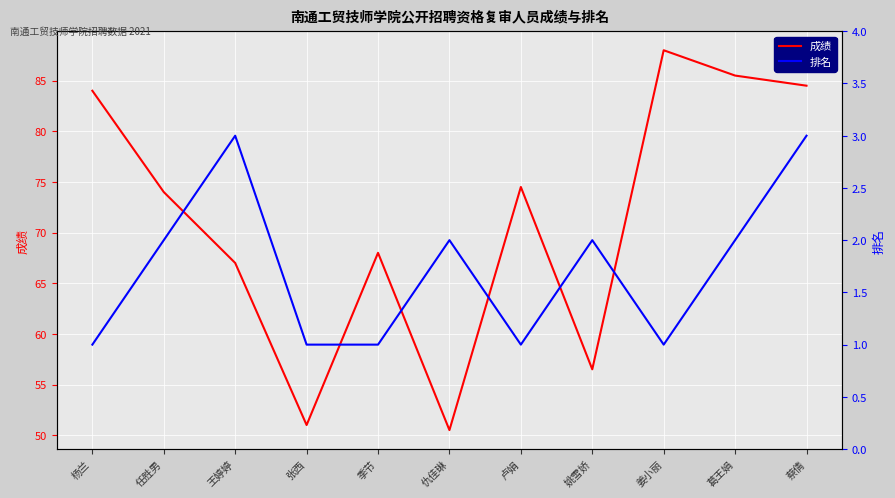

Rank the series by their maximum value, from highest to lowest.

成绩, 排名